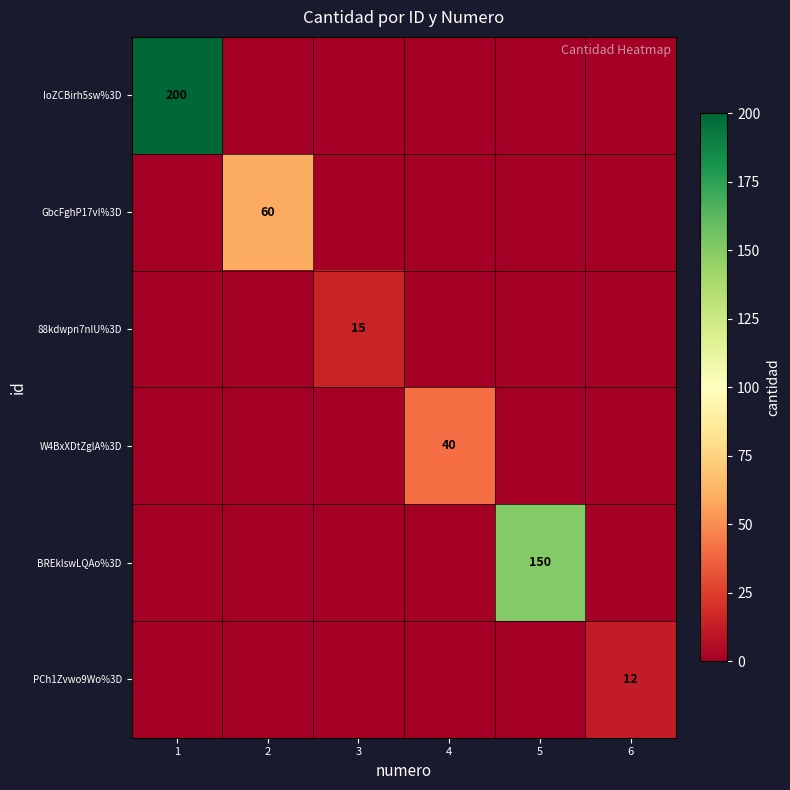

What is the difference between the maximum and minimum values in the GbcFghP17vI%3D series?

60